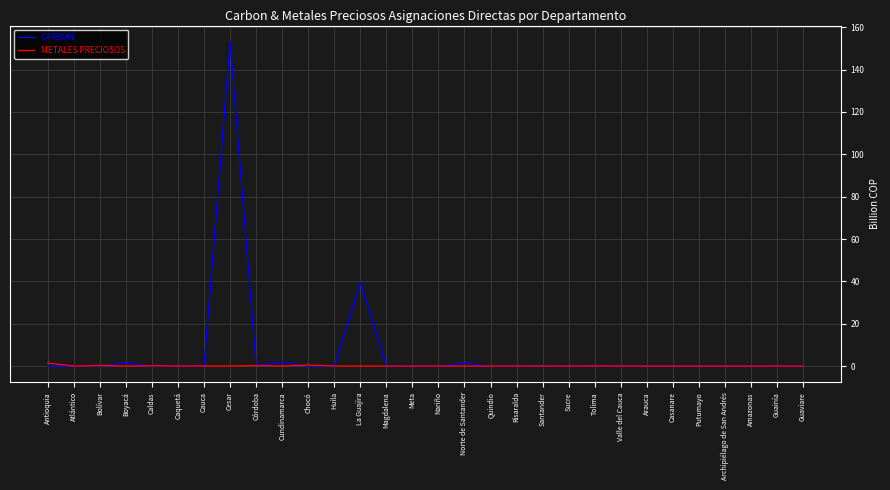

Count the number of data series in this chart.

2